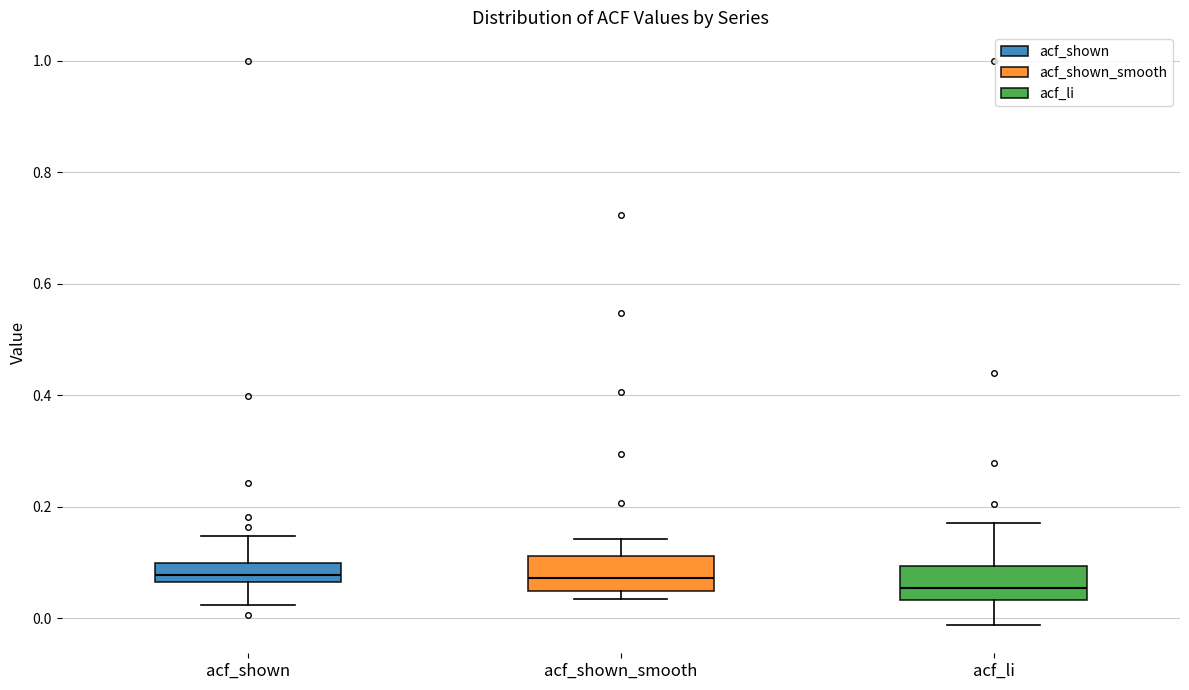

Where does the median line of the box for acf_shown_smooth sit on the y-axis? The values are not printed on the chart, so give them approximately, as read against the axis.

0.08